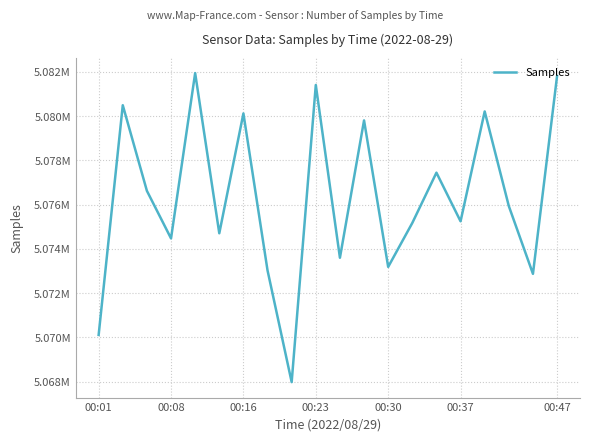

Does the chart have visible grid lines?

Yes